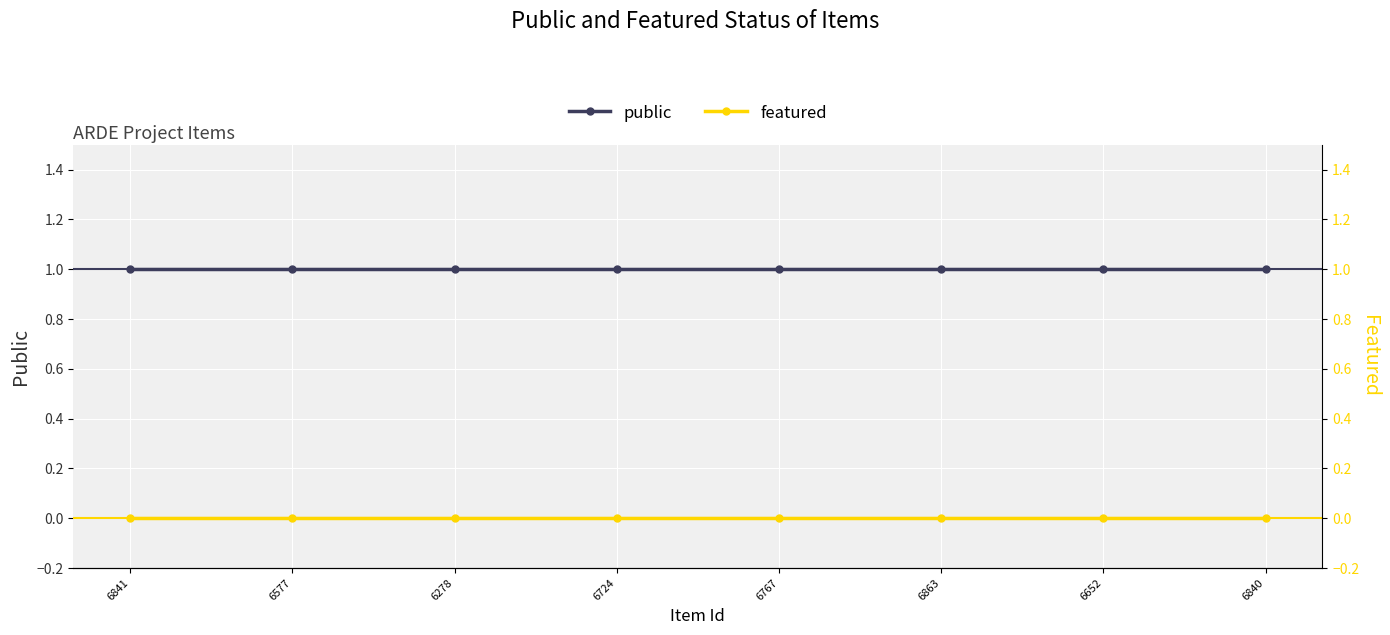

True or false: featured has a value of 0 at 6767.

True